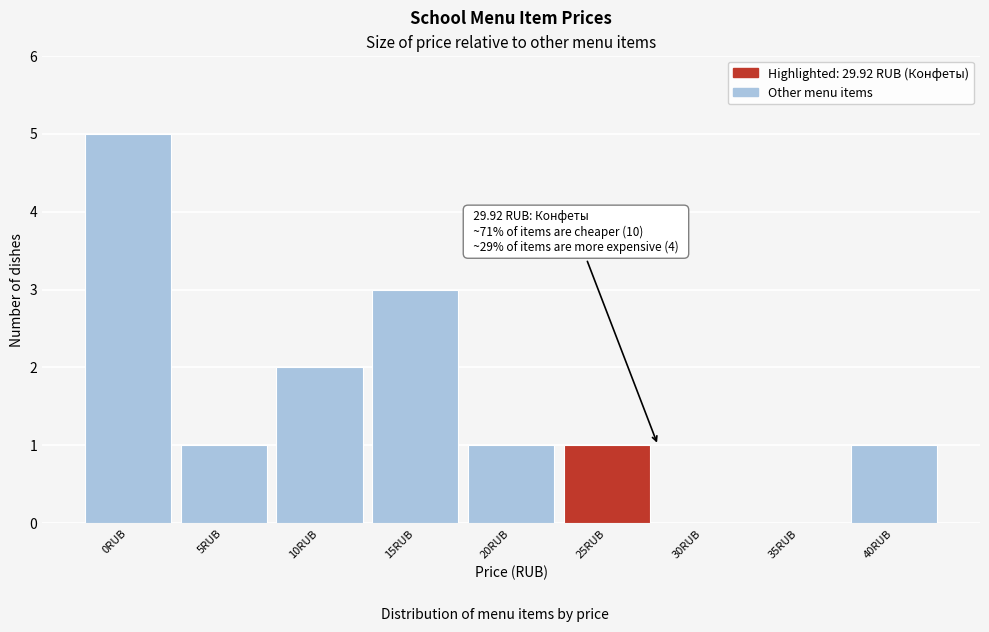

Reading left to right, what are all the values shown in this chart?

0RUB=5	5RUB=1	10RUB=2	15RUB=3	20RUB=1	25RUB=1	30RUB=0	35RUB=0	40RUB=1